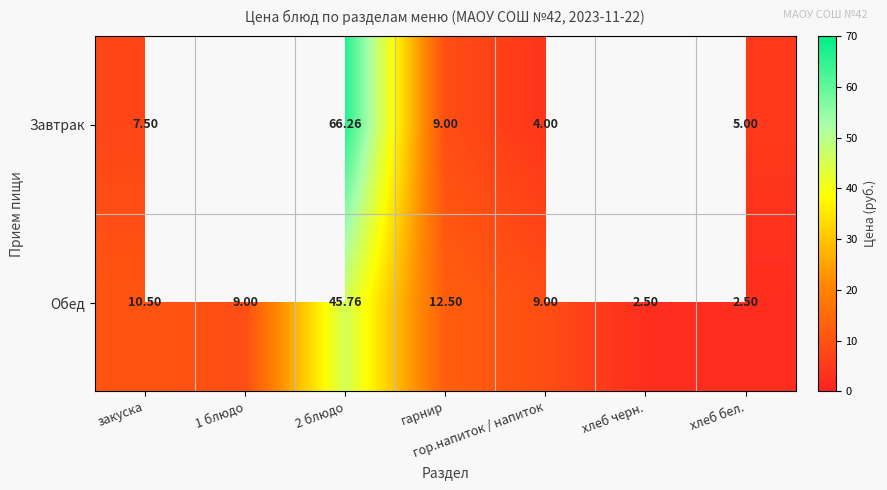

Rank the series at 2 блюдо from lowest to highest value.

Обед, Завтрак